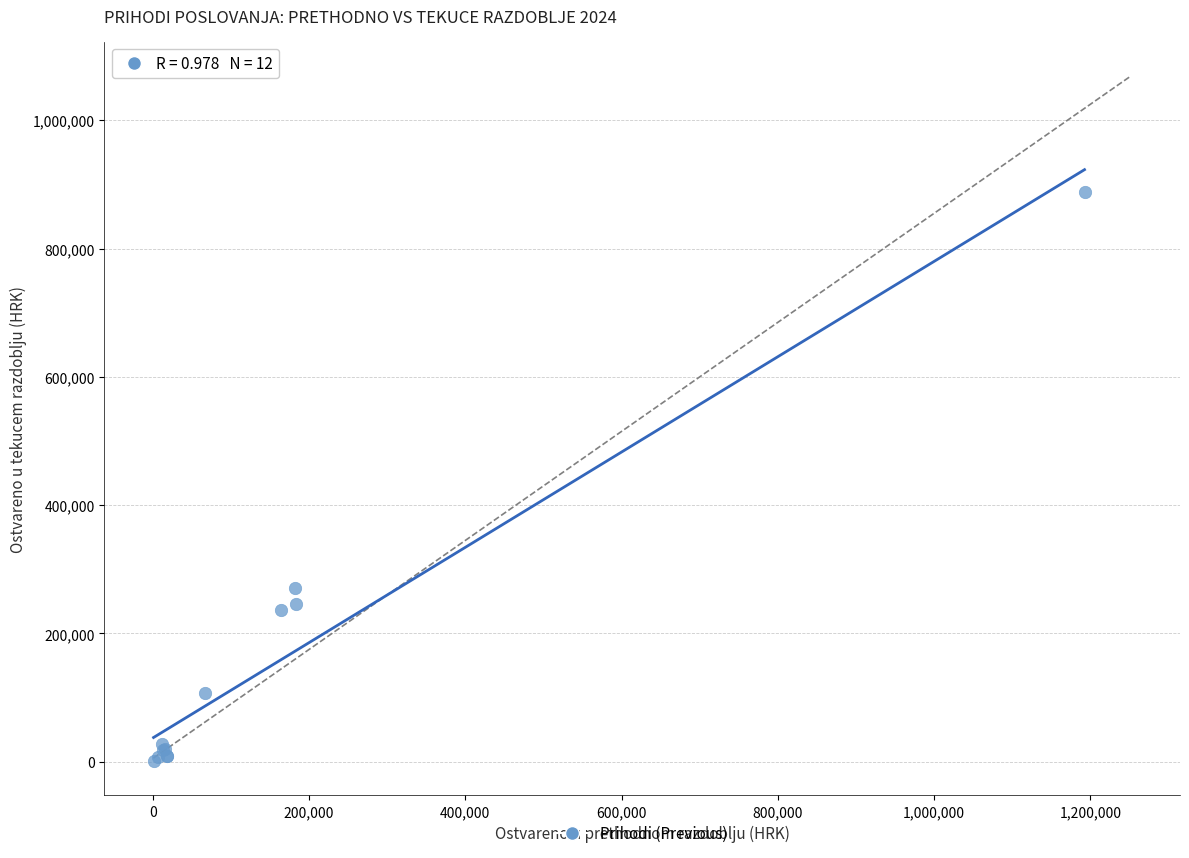

What Y value in the scatter plot is closest to 444373?

271121.5